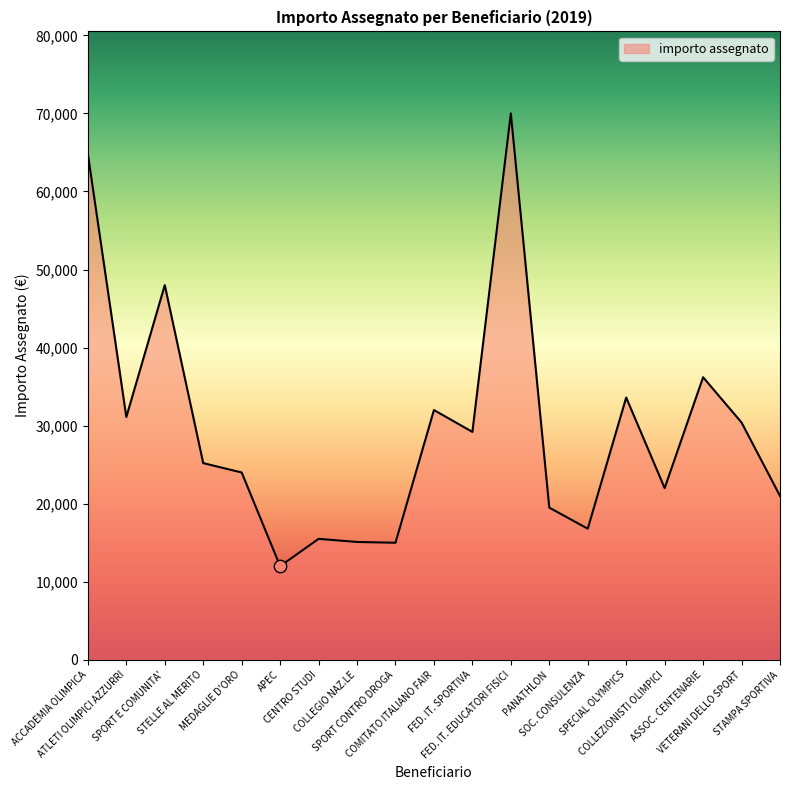

Which has a higher value, STAMPA SPORTIVA or FED. IT. SPORTIVA?

FED. IT. SPORTIVA